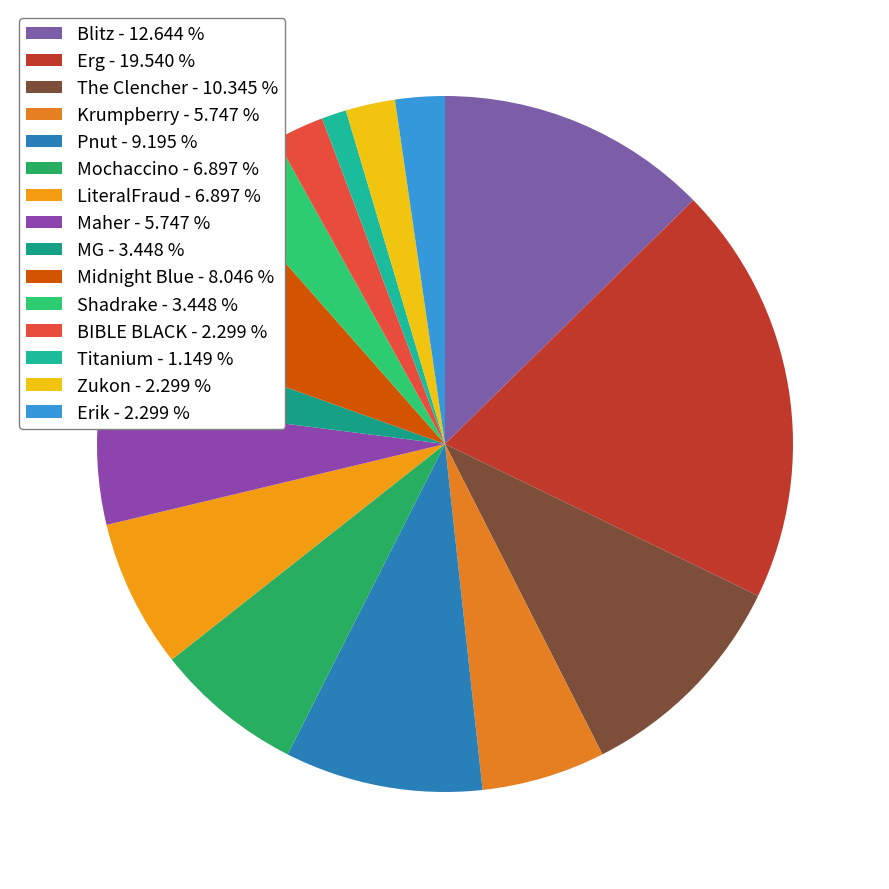

To the nearest percent, what is the combined percentage of Titanium and Krumpberry?

7%